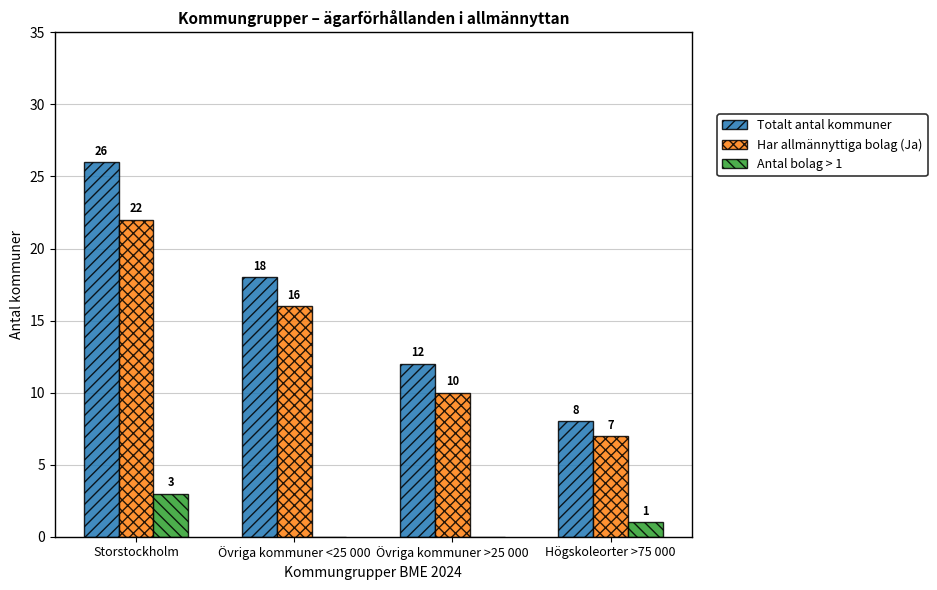

The Totalt antal kommuner series shows 27 at Övriga kommuner <25 000. True or false?

False